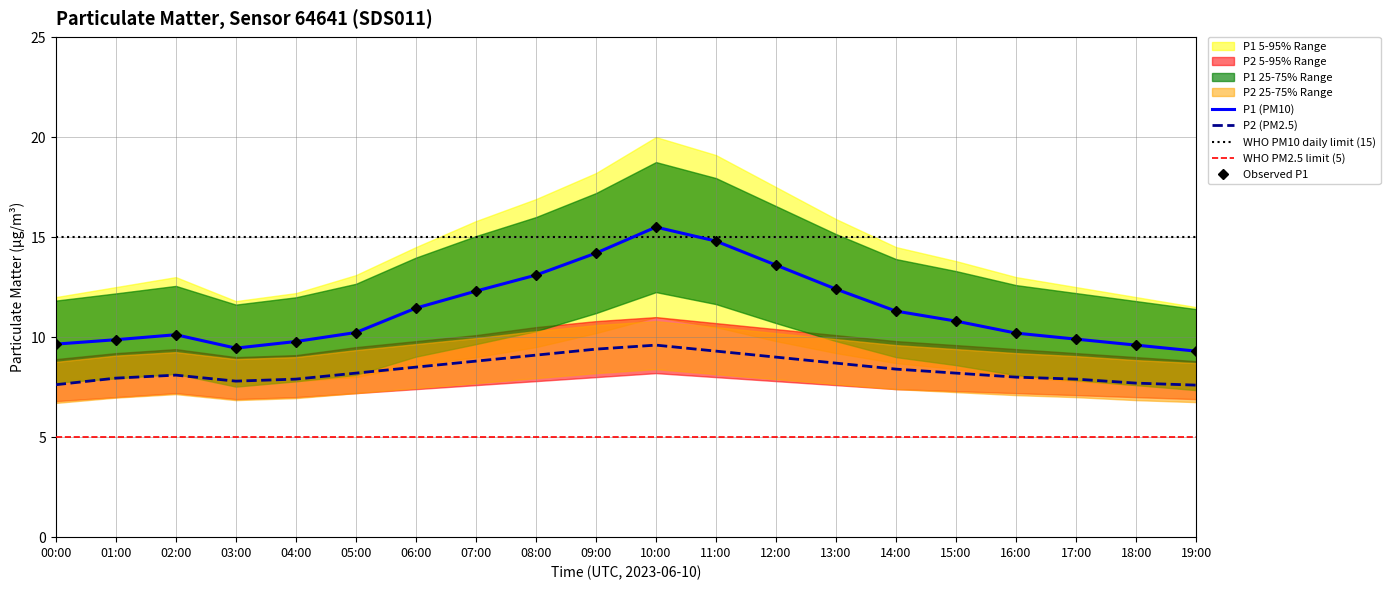

What is the difference between the second highest and second lowest values in the P1_upper series?

5.4